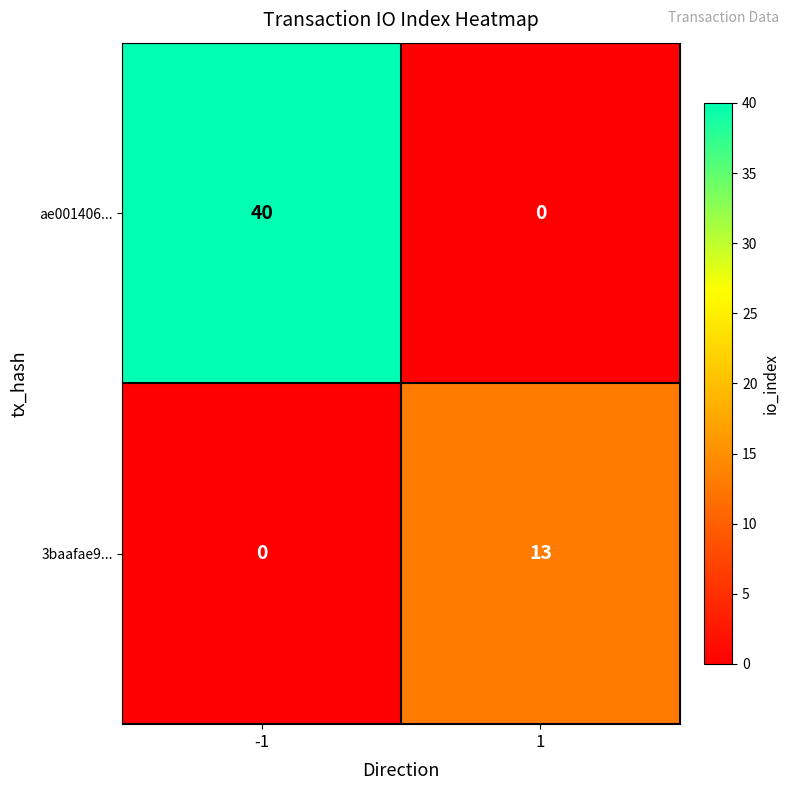

Reading left to right, list all the values displayed in this chart.

ae001406...: -1=40	1=0
3baafae9...: -1=0	1=13